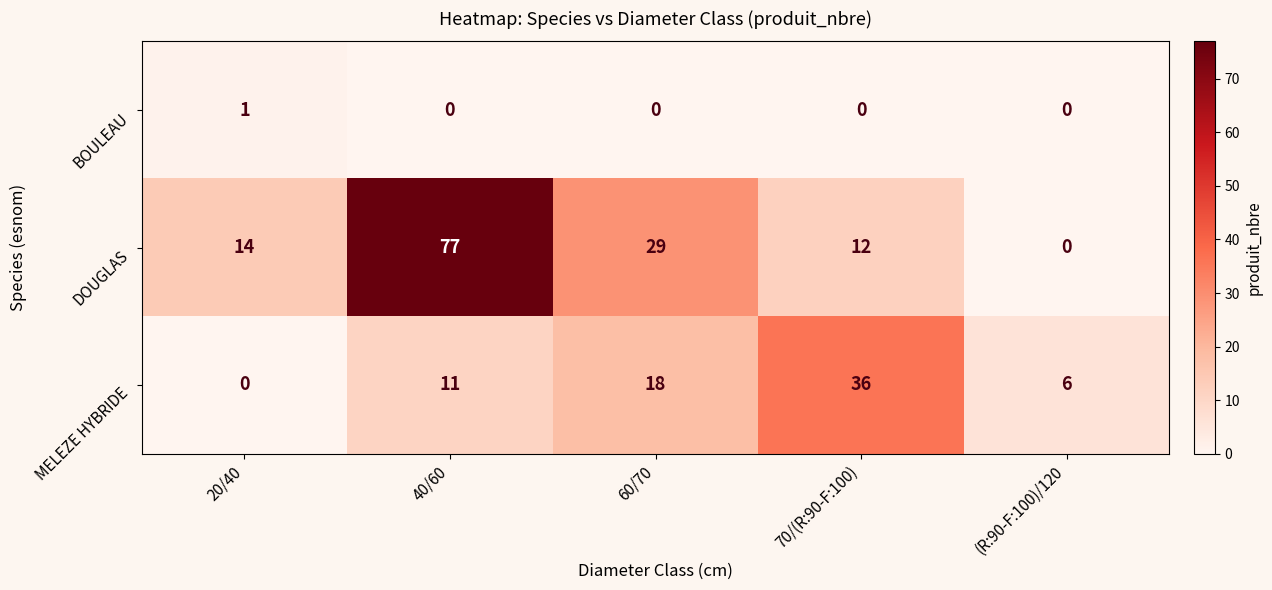

What is the difference between the maximum and minimum values in the DOUGLAS series?

77